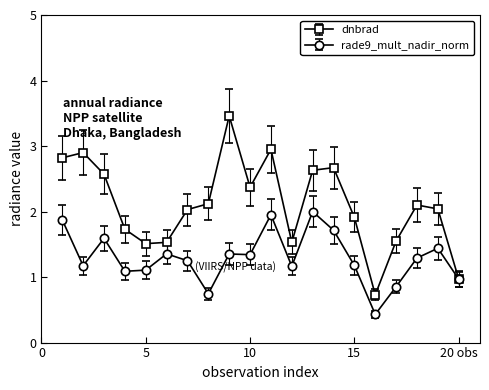

Which series has the largest total across all categories?

dnbrad